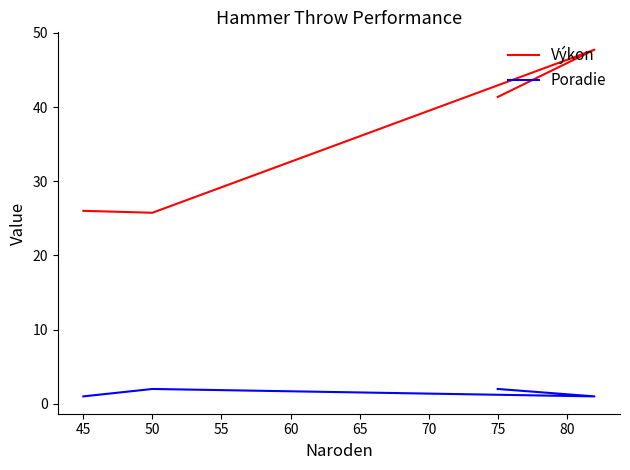

Reading left to right, extract all data points from this chart.

Výkon: 26.0	25.8	47.8	41.4
Poradie: 1.0	2.0	1.0	2.0